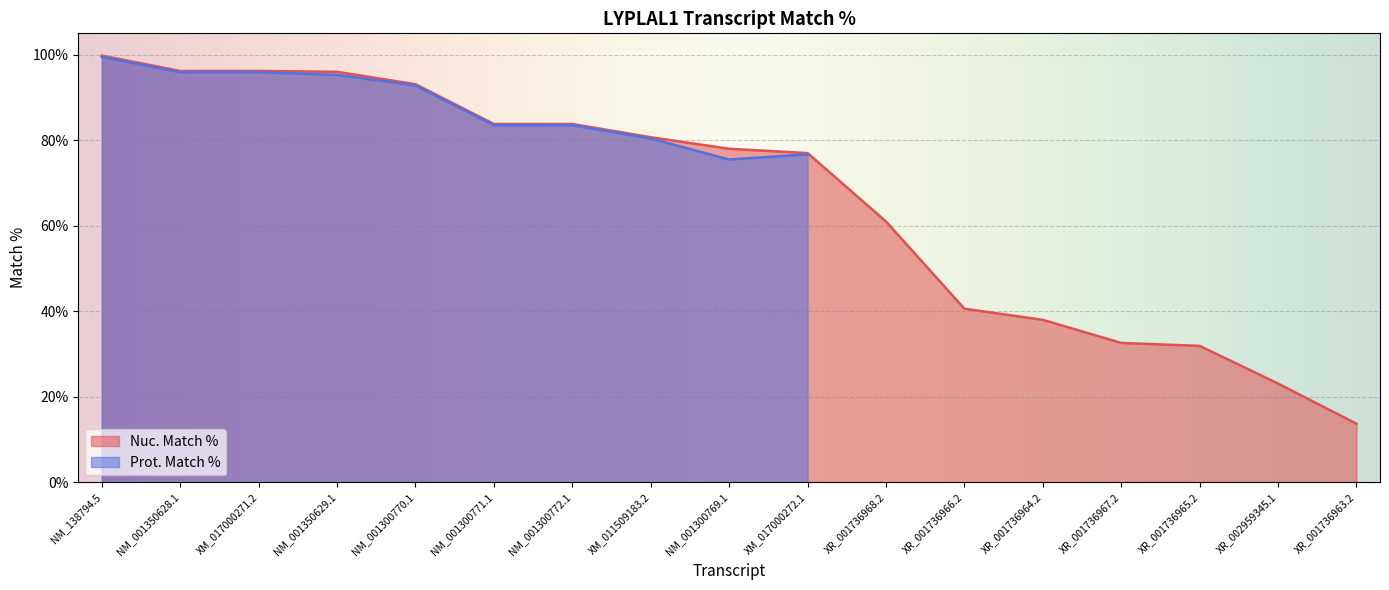

What is the average value?

66.2